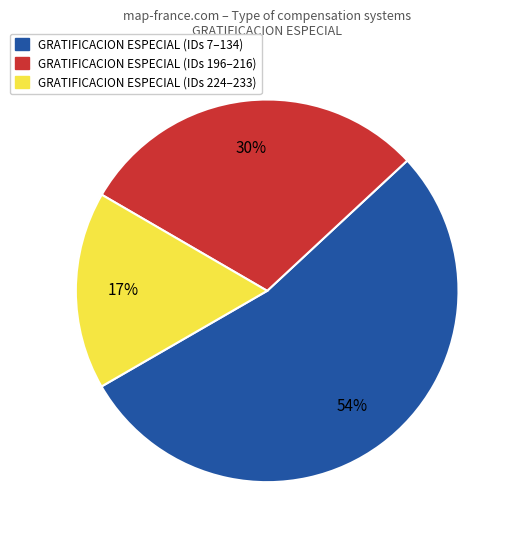

Count the number of slices in the pie.

3